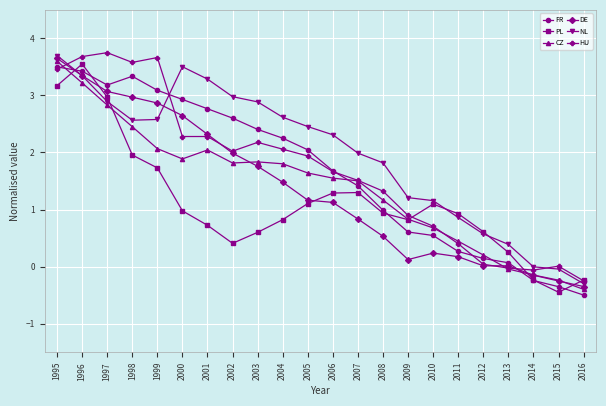

What is the value of the HU point at the 2nd from the left?

3.7